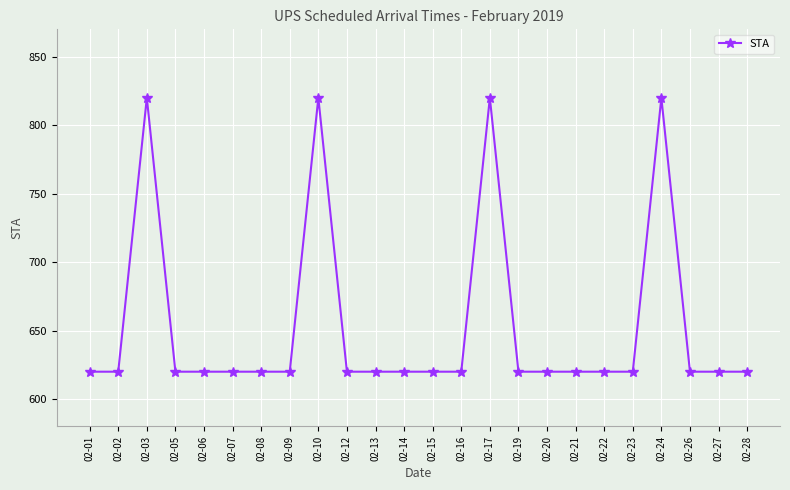

Does the chart have visible grid lines?

Yes